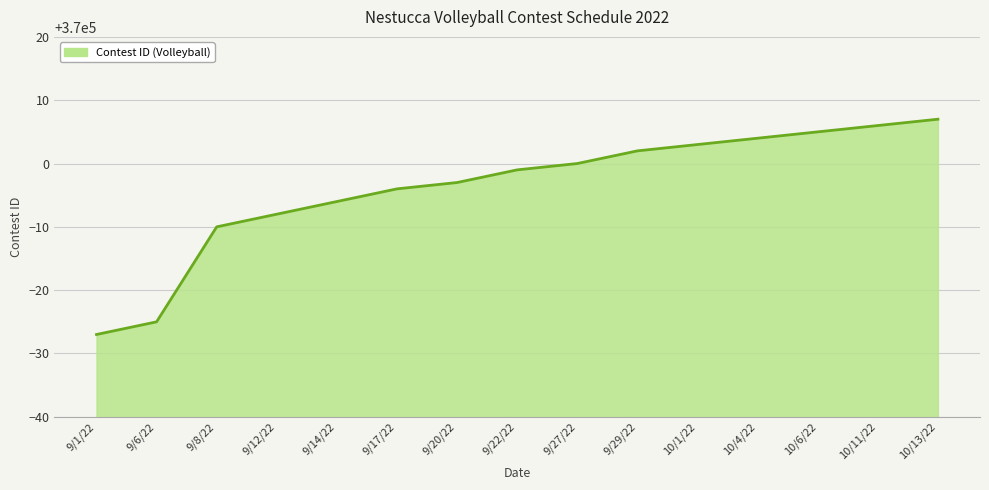

Rank the categories by value from highest to lowest.

10/13/22, 10/11/22, 10/6/22, 10/4/22, 10/1/22, 9/29/22, 9/27/22, 9/22/22, 9/20/22, 9/17/22, 9/14/22, 9/12/22, 9/8/22, 9/6/22, 9/1/22